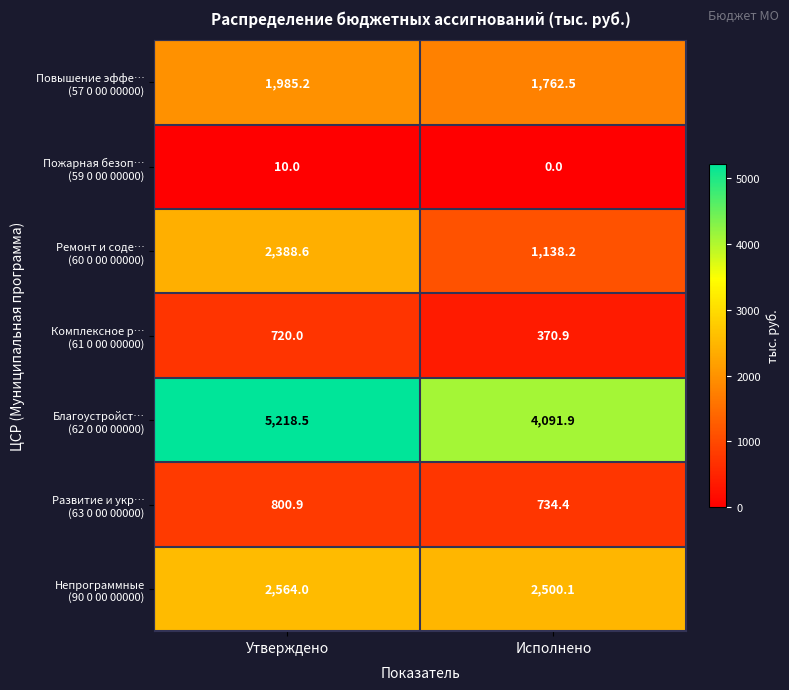

What is the total value across all series at Исполнено?

10598.0